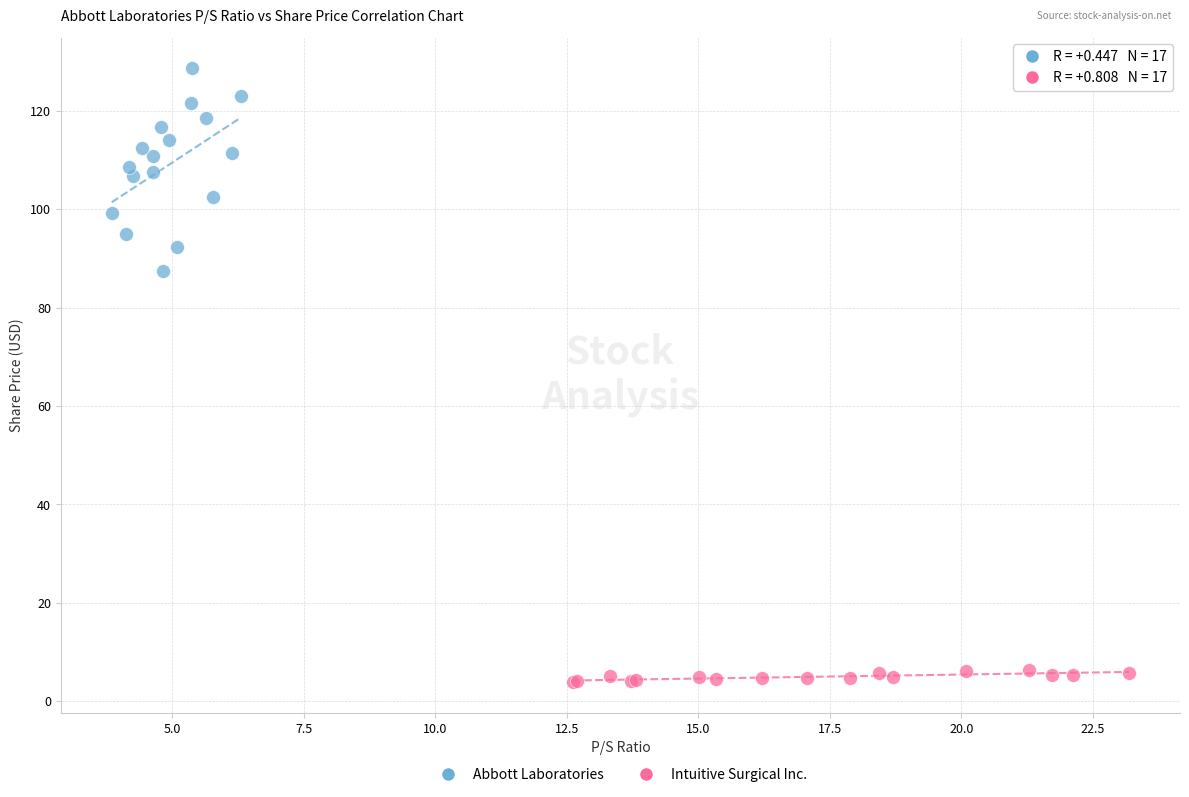

Which series contains the highest Y value?

Abbott Laboratories